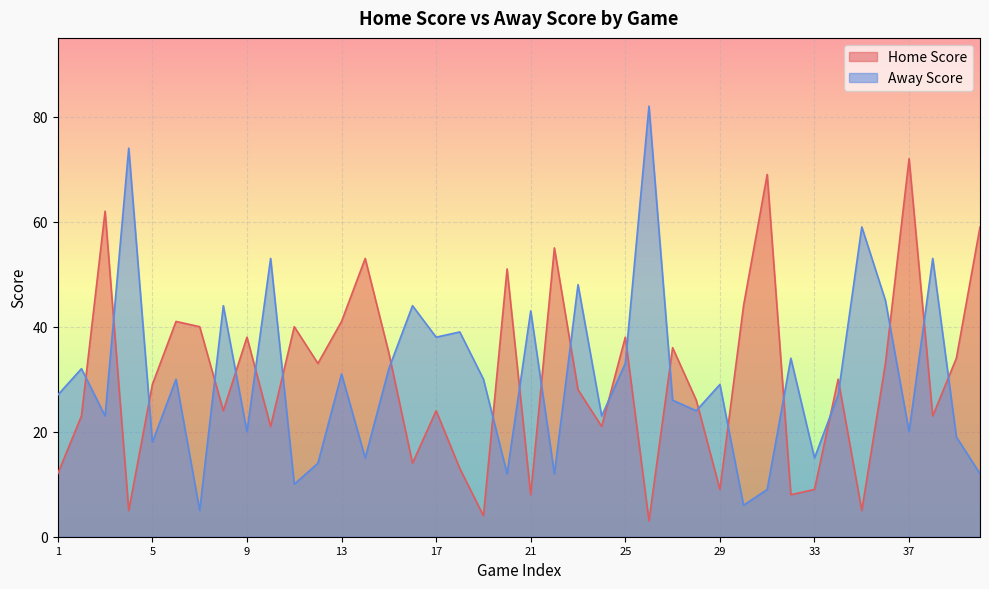

True or false: Away Score has more than 2 points higher than both neighbors.

True